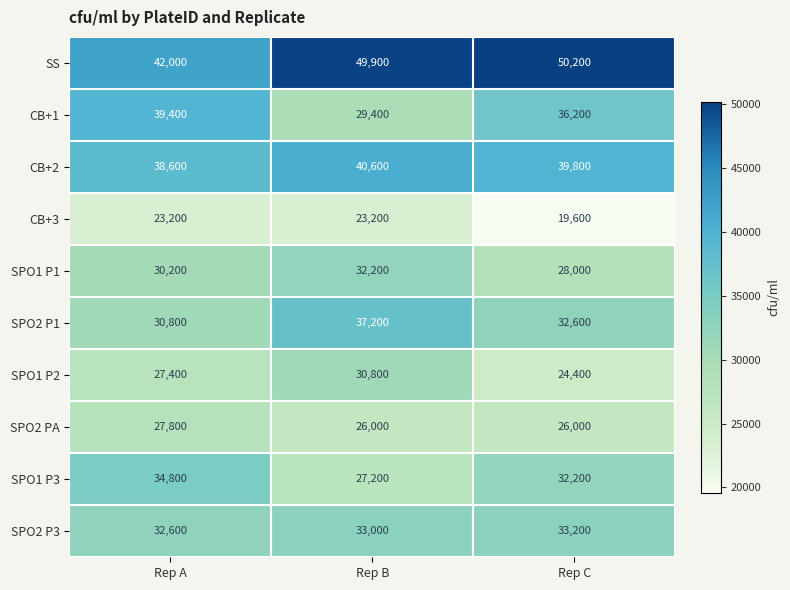

Where does the SPO1 P3 series first go above 32200?

Rep A